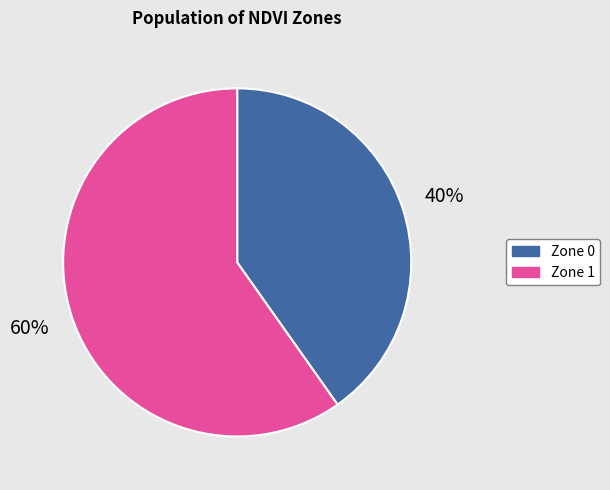

True or false: Zone 0 accounts for 52% of the total.

False